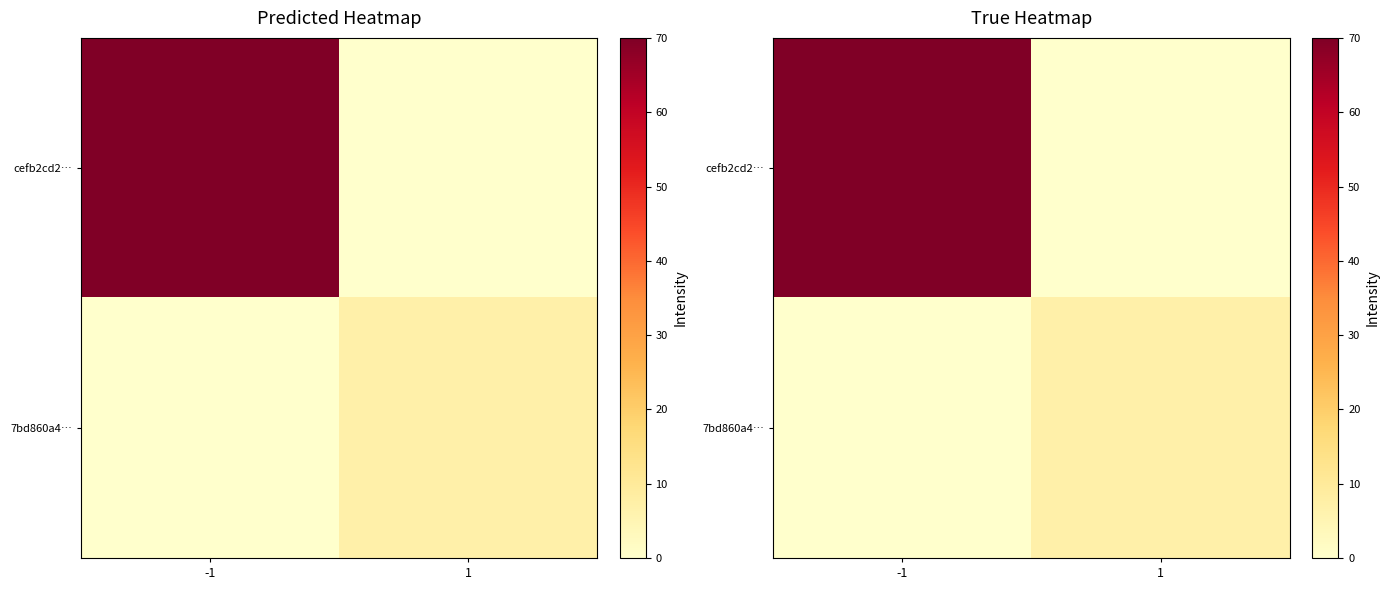

Rank the series at -1 from lowest to highest value.

7bd860a4…, cefb2cd2…